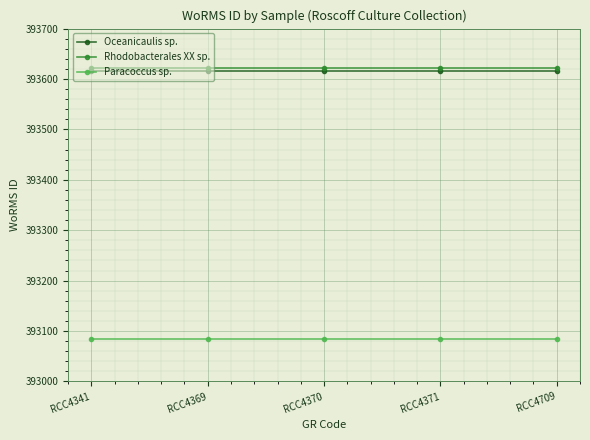

True or false: Paracoccus sp. and Oceanicaulis sp. intersect in this chart.

False